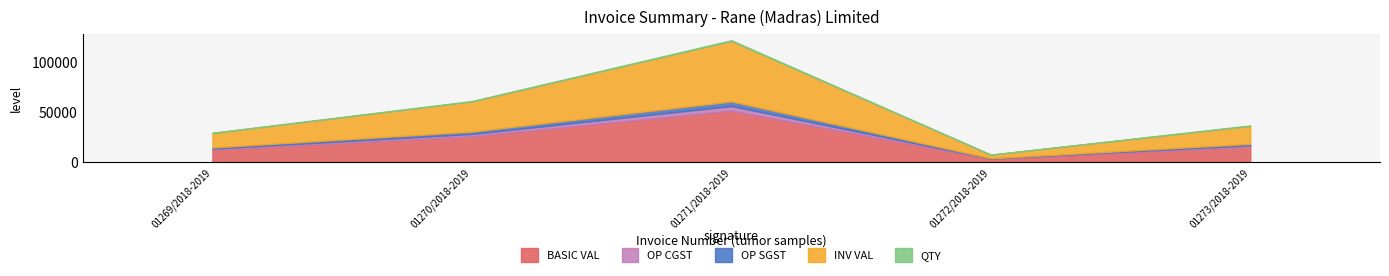

Which series has the largest total across all categories?

INV VAL